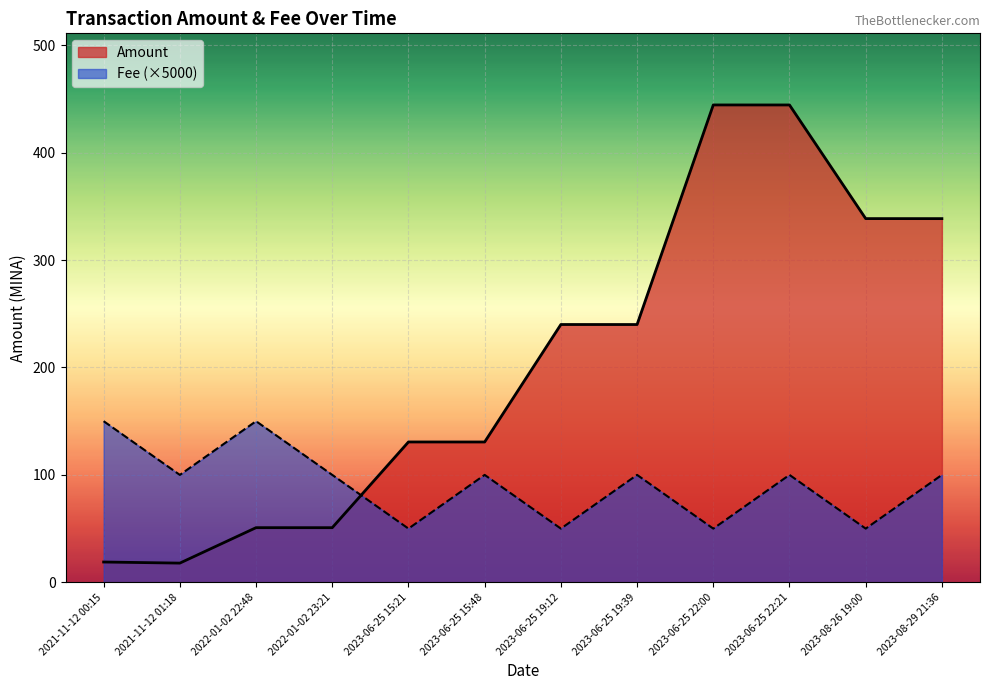

True or false: Fee has more than 1 interior local peaks.

True